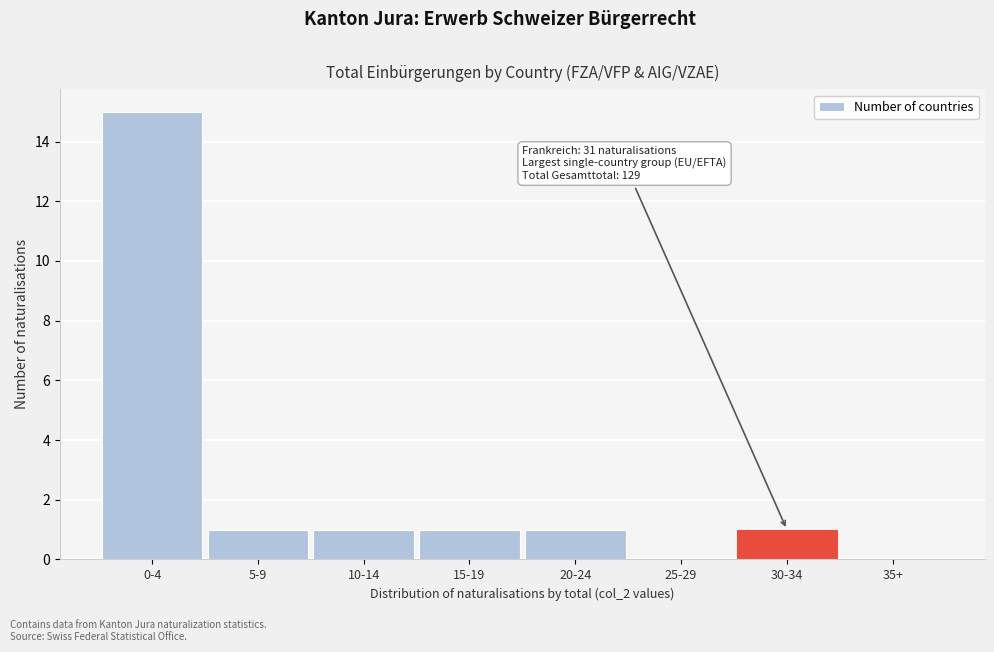

Reading left to right, list all the values displayed in this chart.

0-4=15	5-9=1	10-14=1	15-19=1	20-24=1	25-29=0	30-34=1	35+=0